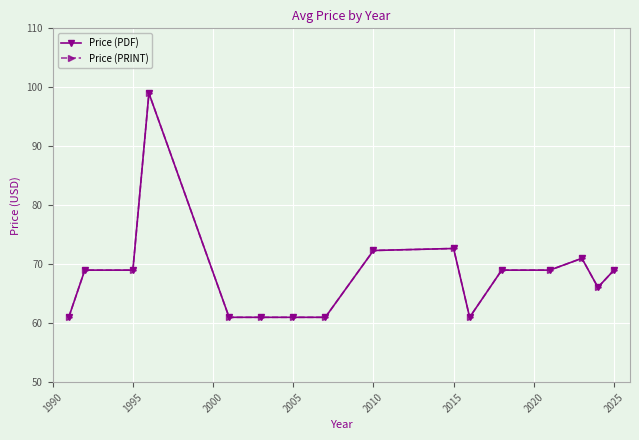

Does the chart have visible grid lines?

Yes